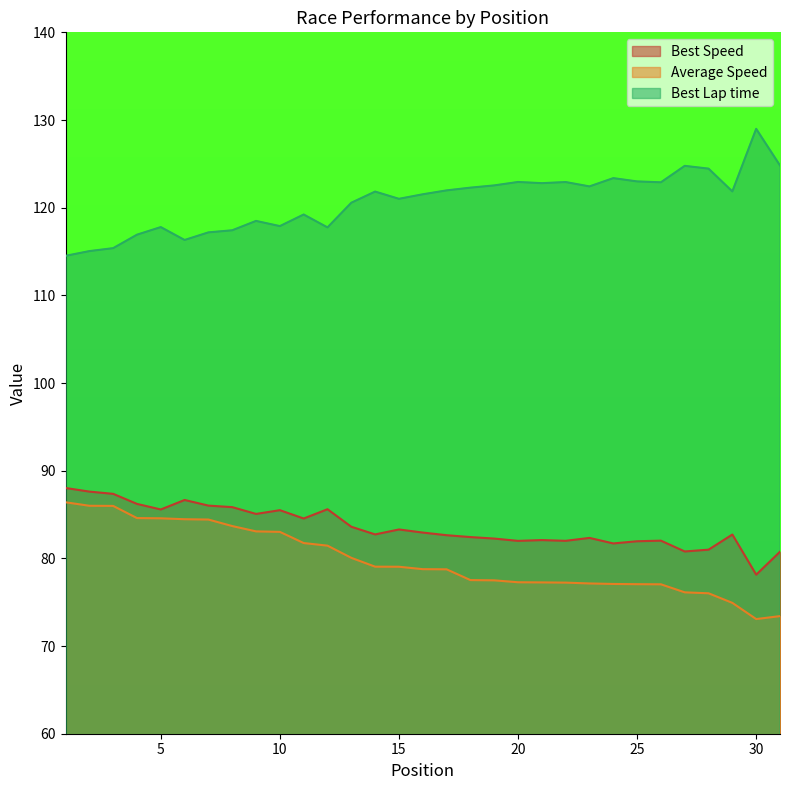

How many lines are shown in the chart?

3